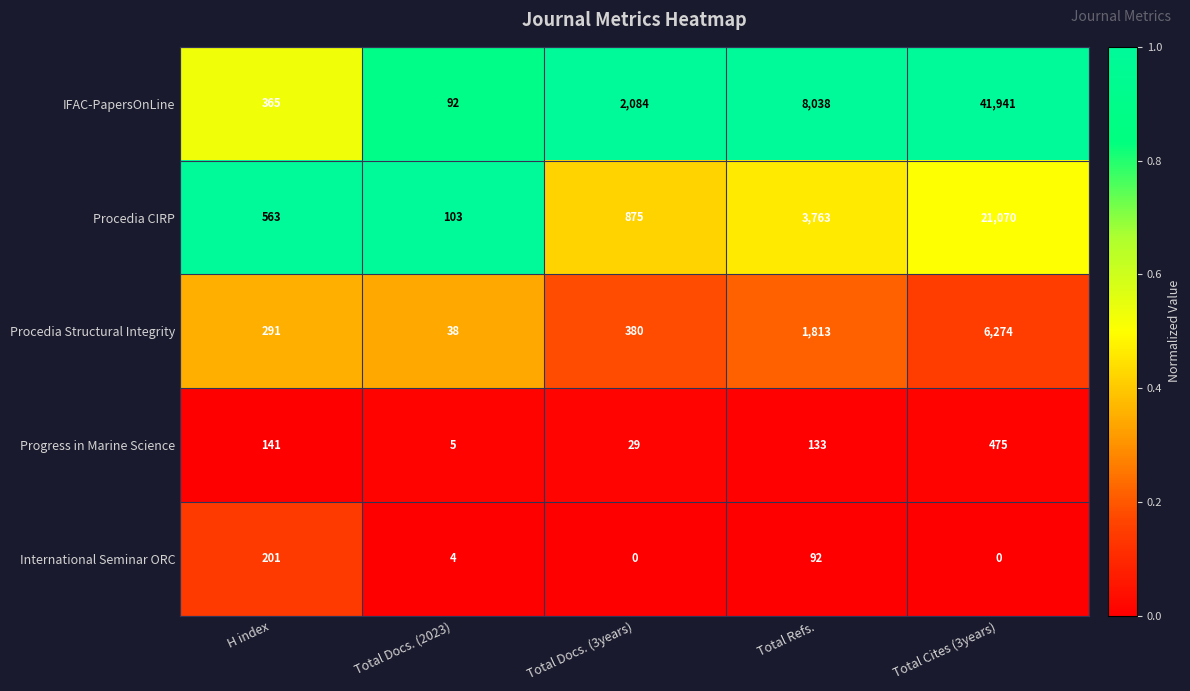

What is the difference between the highest and lowest values at Total Docs. (3years)?

2084